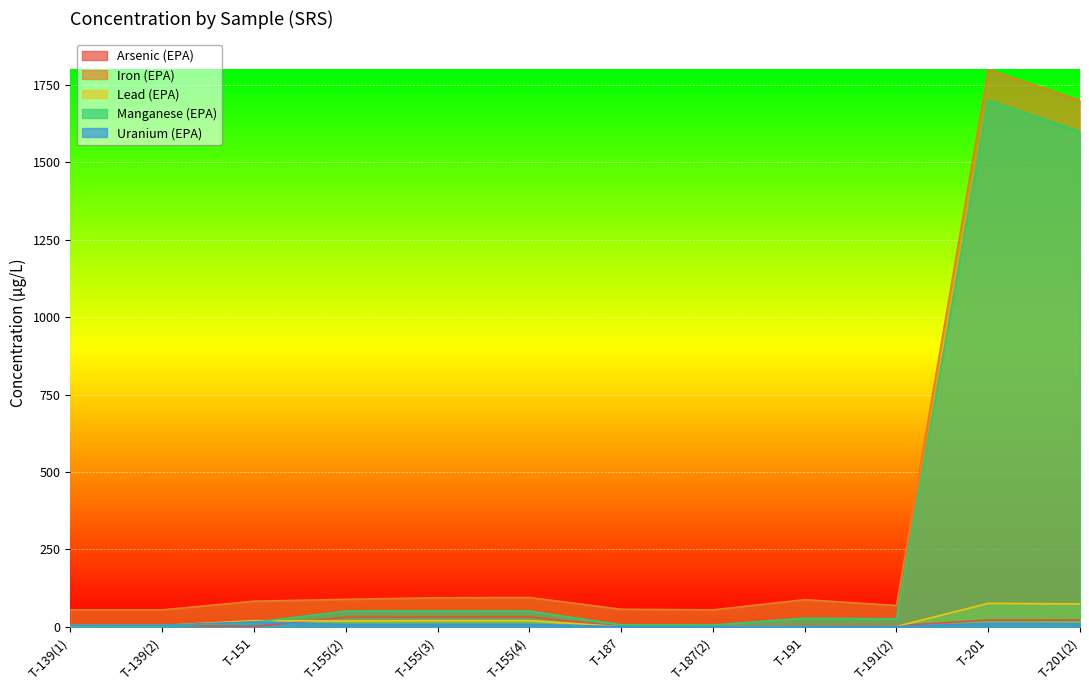

True or false: Arsenic (EPA) and Uranium (EPA) cross at least once.

True